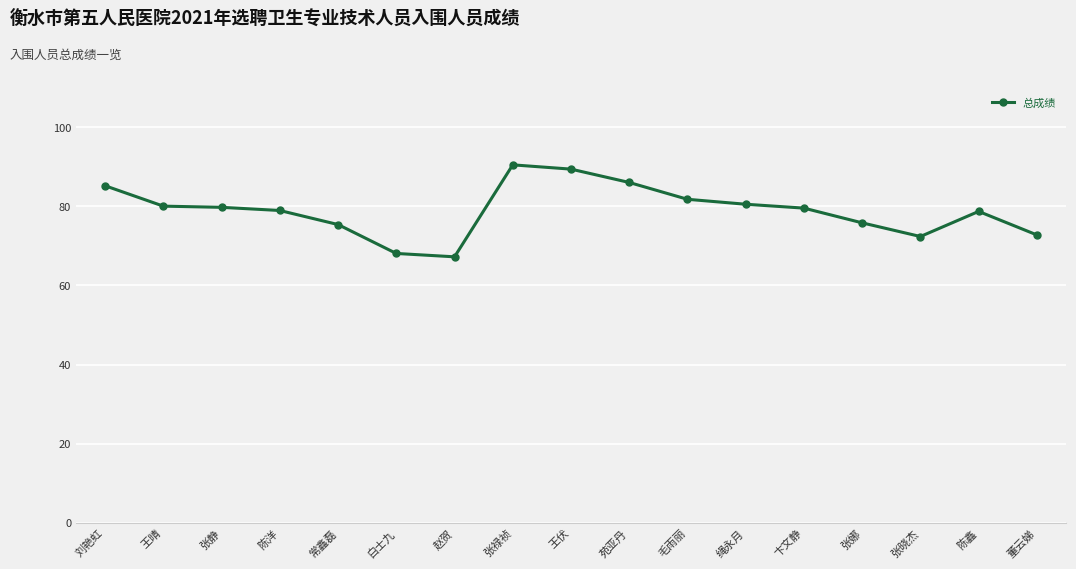

Does the chart have visible grid lines?

Yes